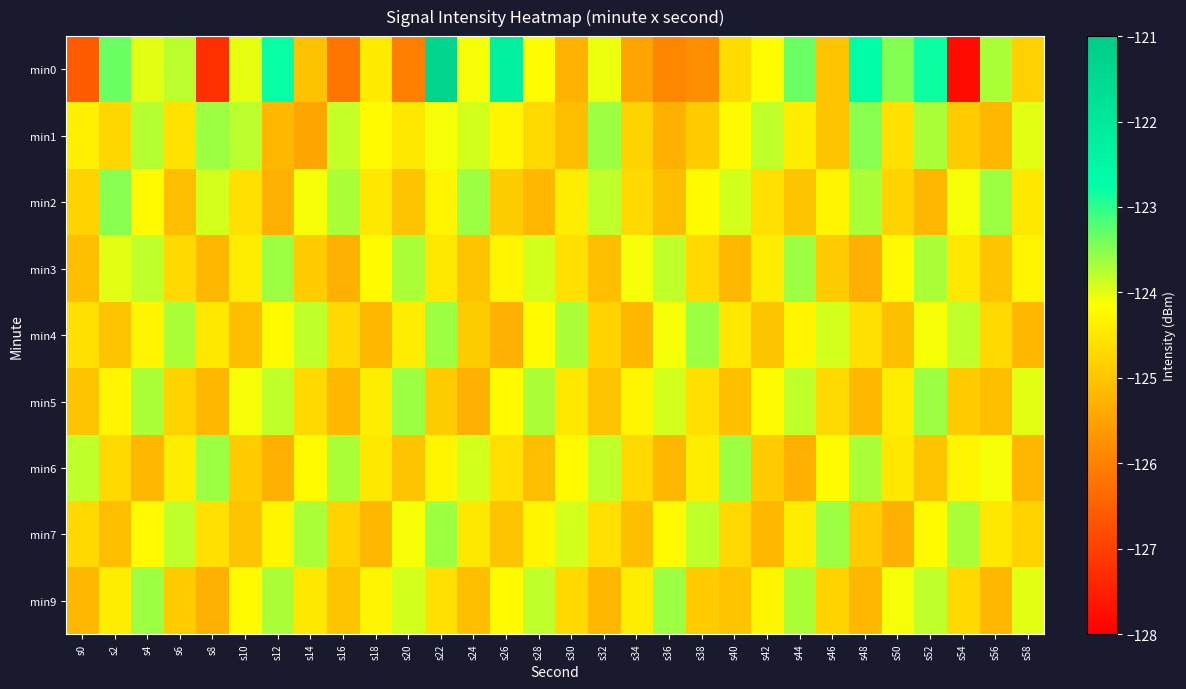

Between s26 and s50, which is larger?

s26